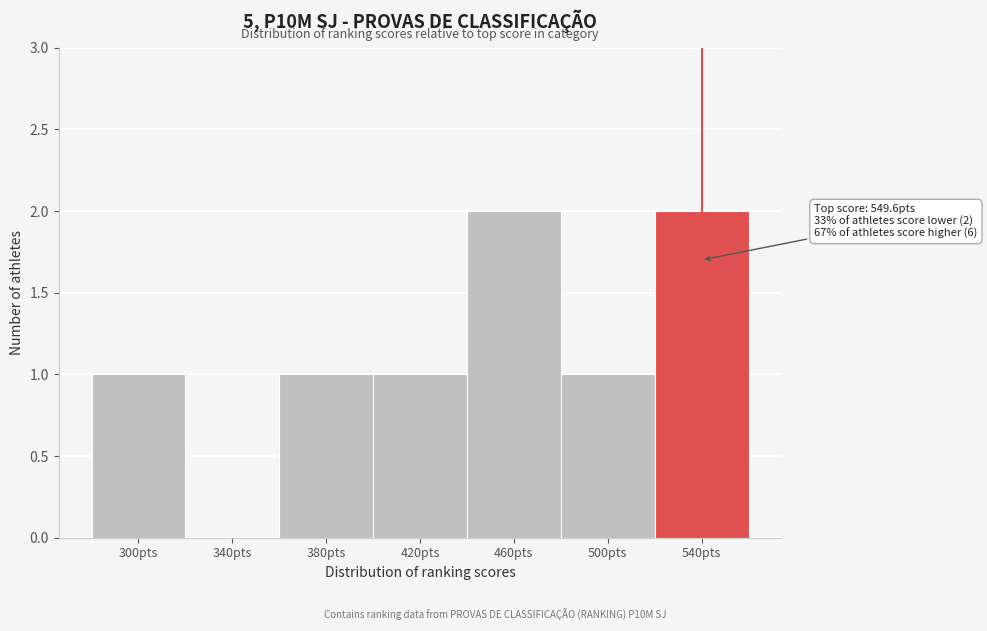

Reading left to right, what are all the values shown in this chart?

300pts=1	340pts=0	380pts=1	420pts=1	460pts=2	500pts=1	540pts=2